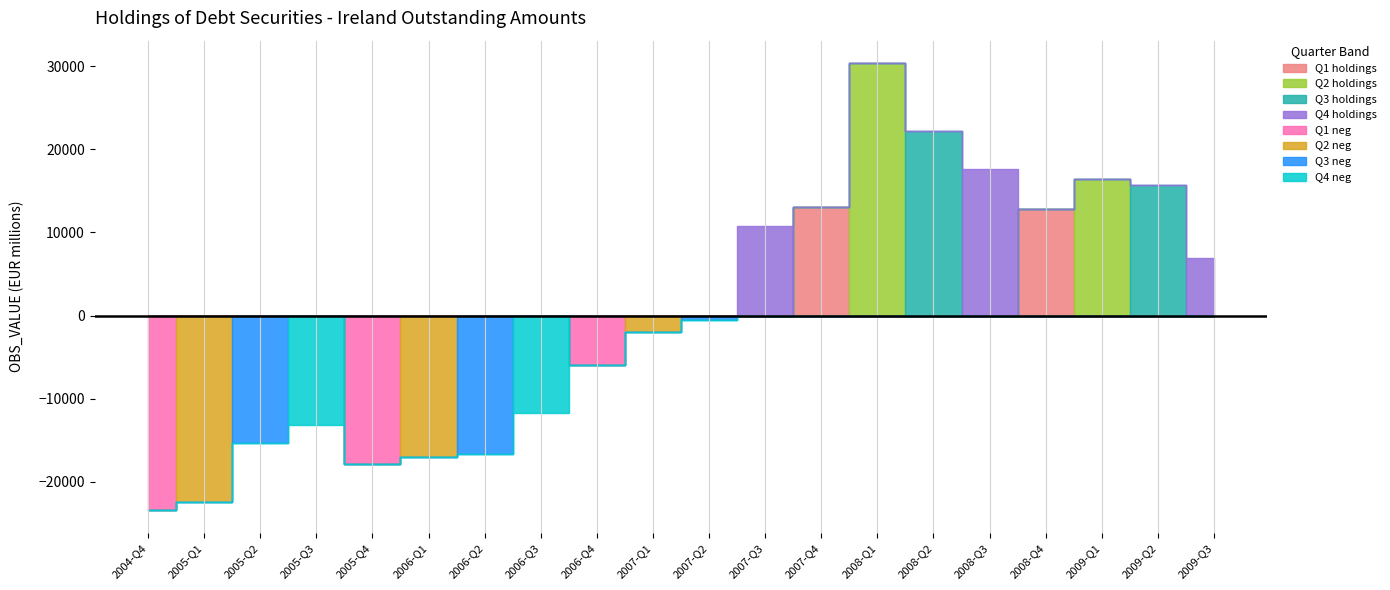

Between 2009-Q3 and 2006-Q1, which is larger?

2009-Q3